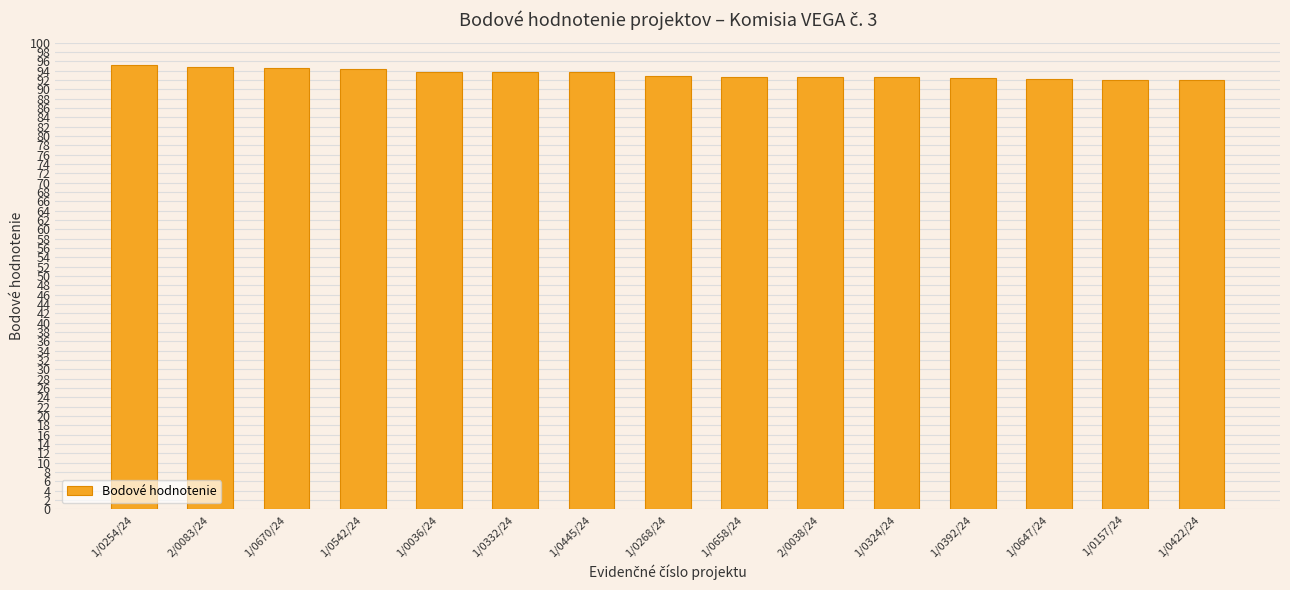

True or false: the data shows 122.1 at 1/0392/24.

False